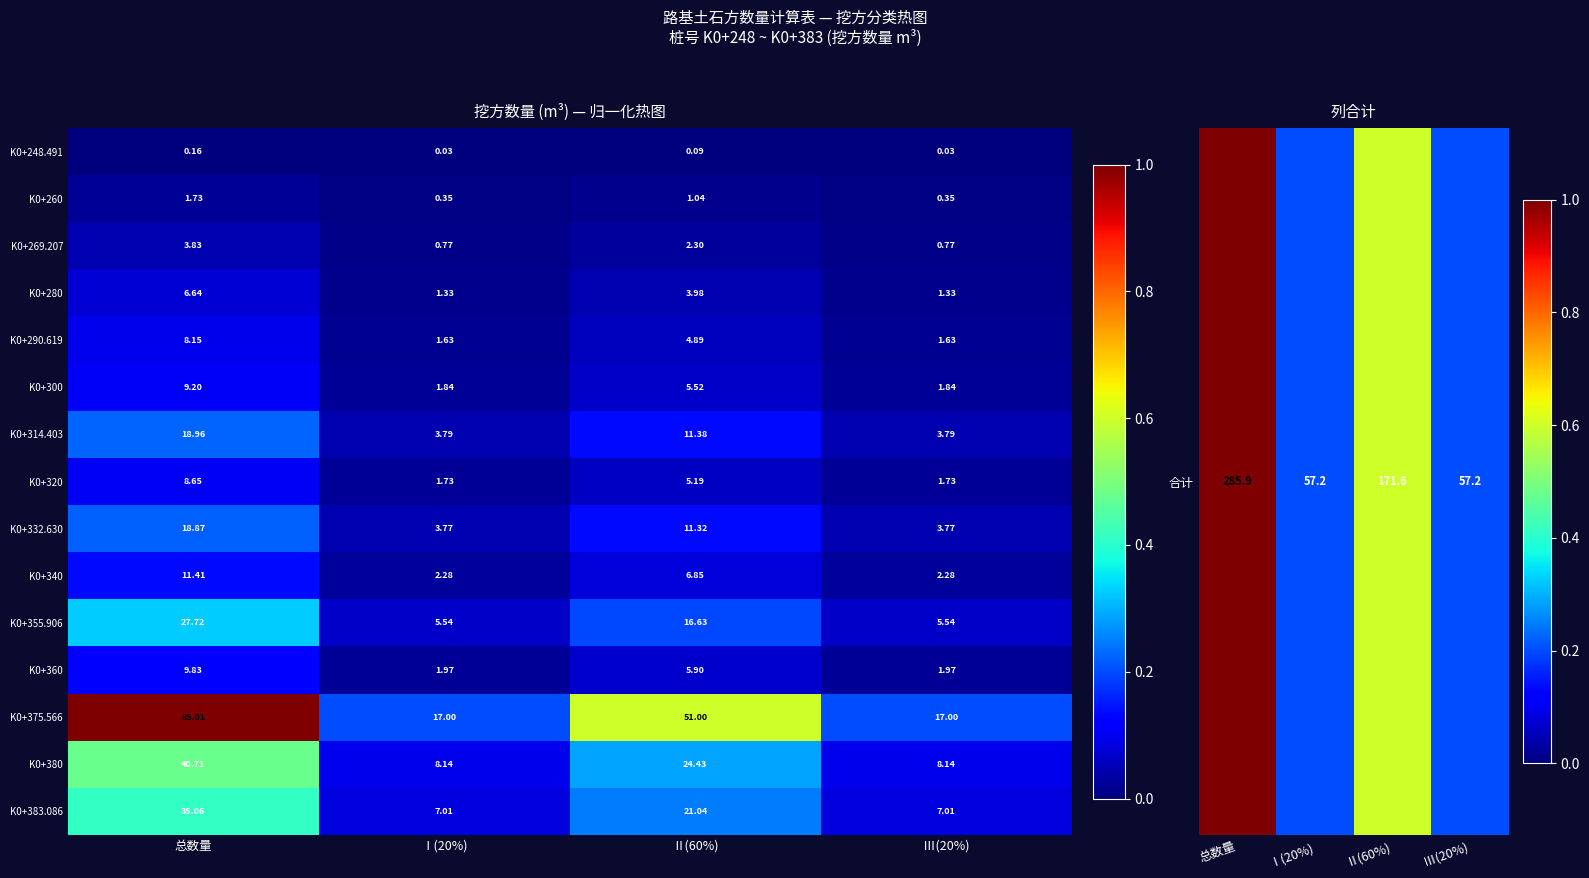

Is the value of K0+383.086 at Ⅲ(20%) greater than the value of K0+280 at Ⅲ(20%)?

Yes